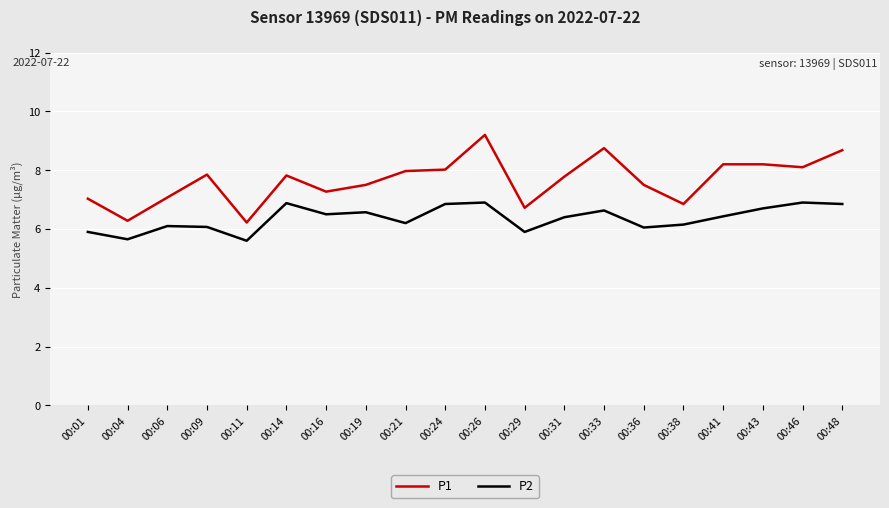

What is the difference between the maximum and minimum values in the P2 series?

1.3